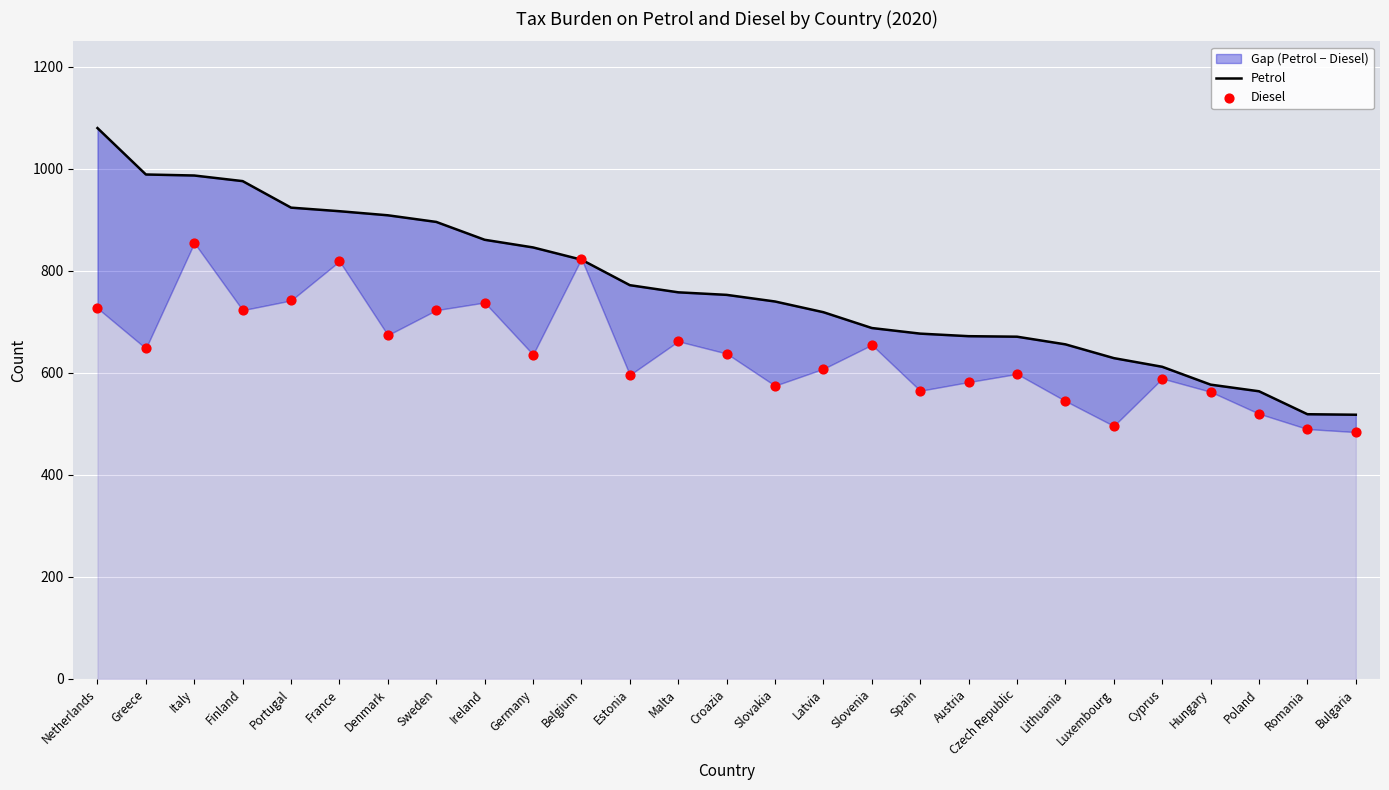

Which series contains the lowest Y value?

Diesel